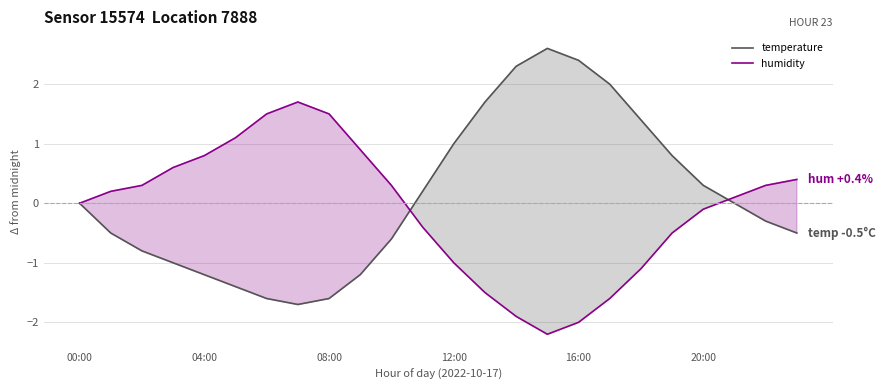

How many data points in temperature are above 0?

10